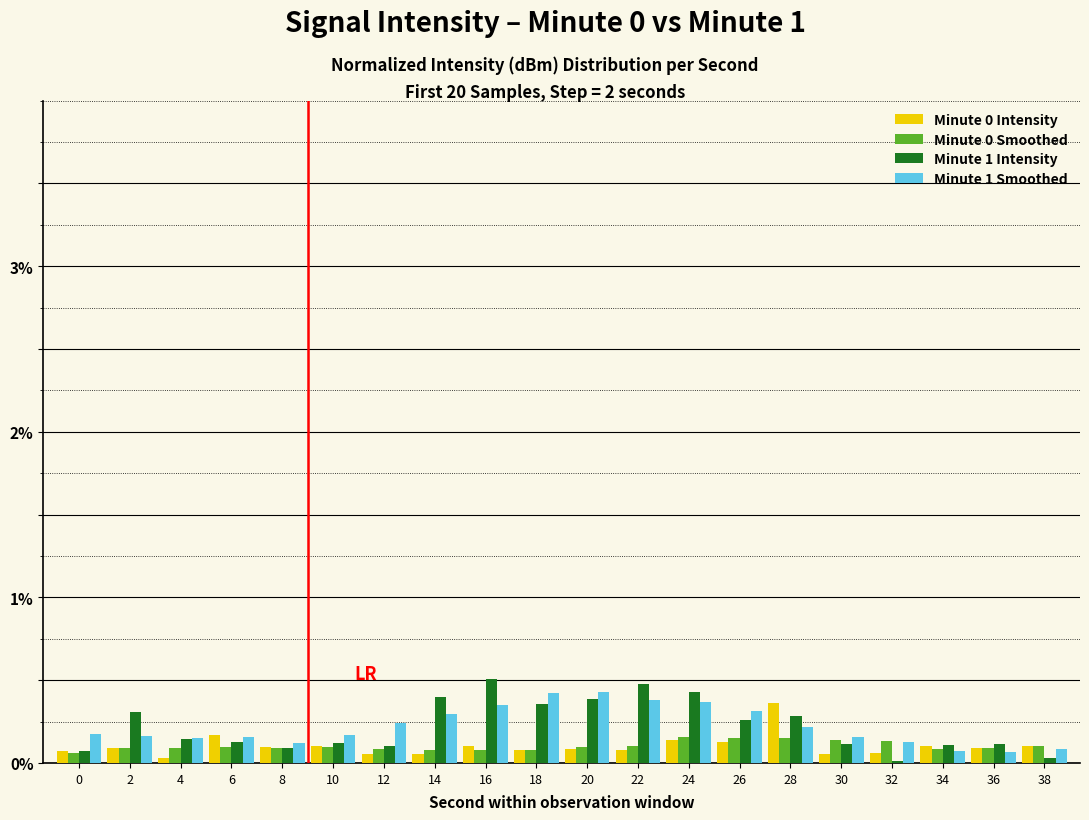

How many groups of bars are there?

20